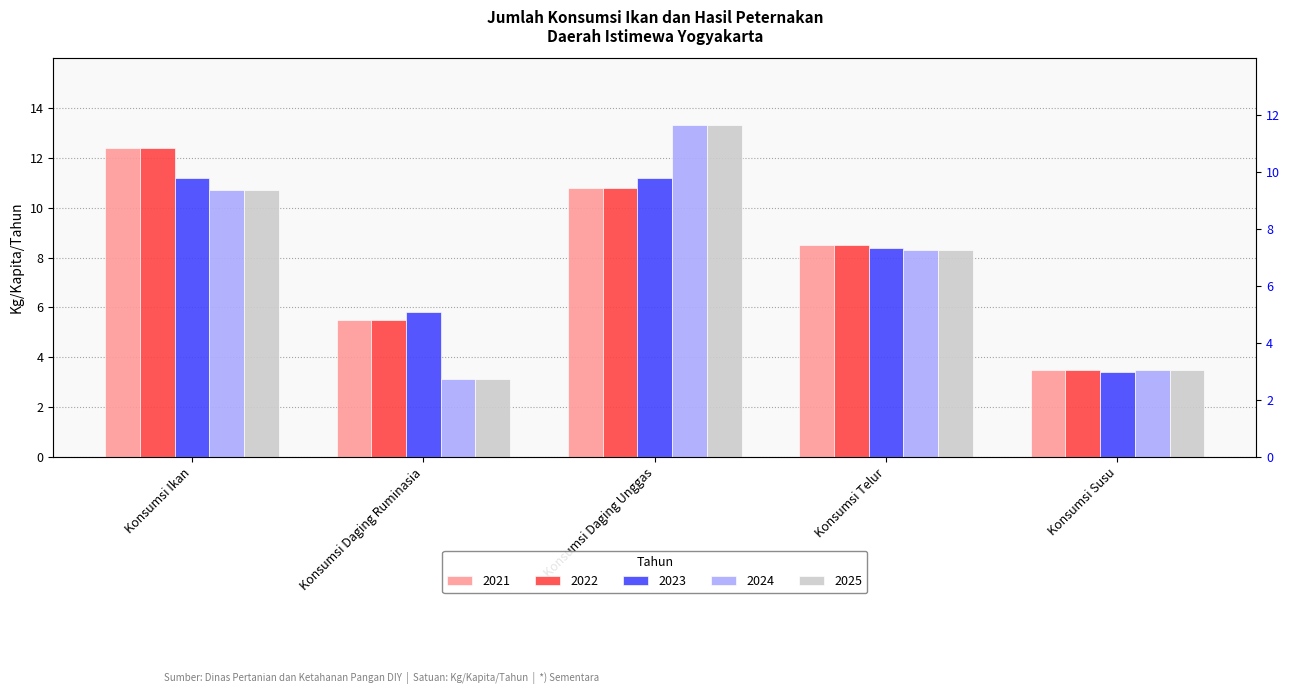

What are all the series names shown in the legend?

2021, 2022, 2023, 2024, 2025